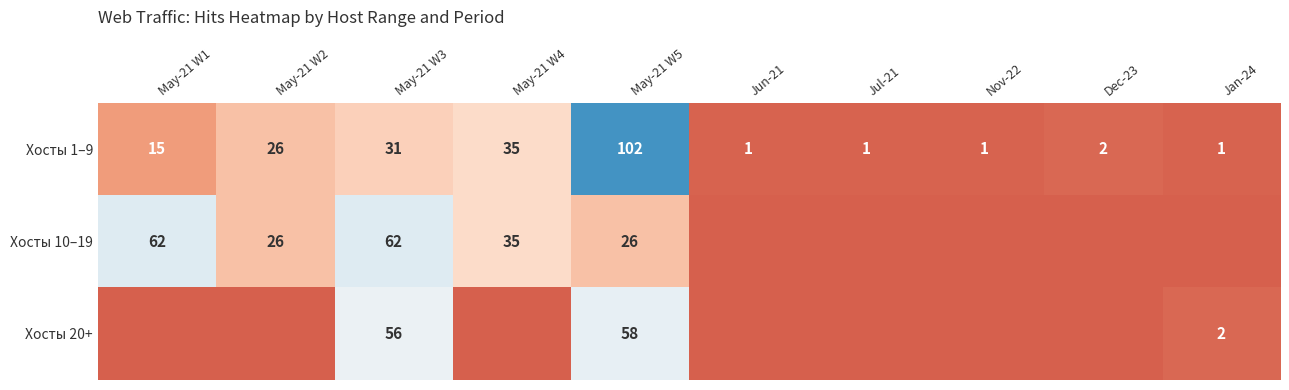

The Хосты 10–19 series shows 35 at May-21 W4. True or false?

True